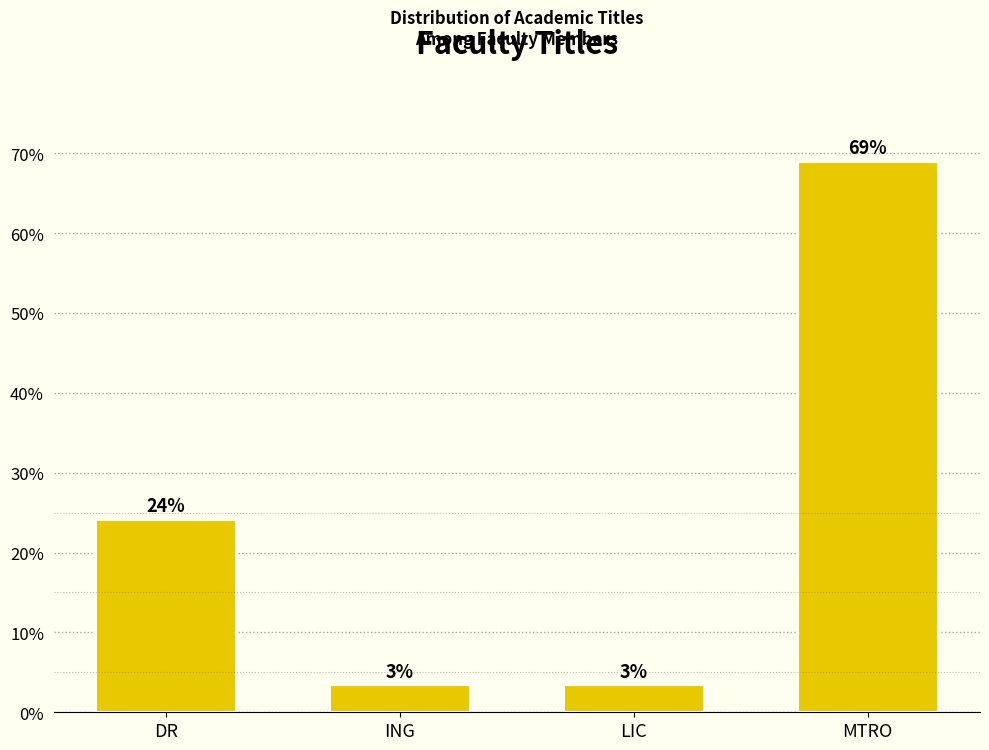

Are the bars horizontal?

No